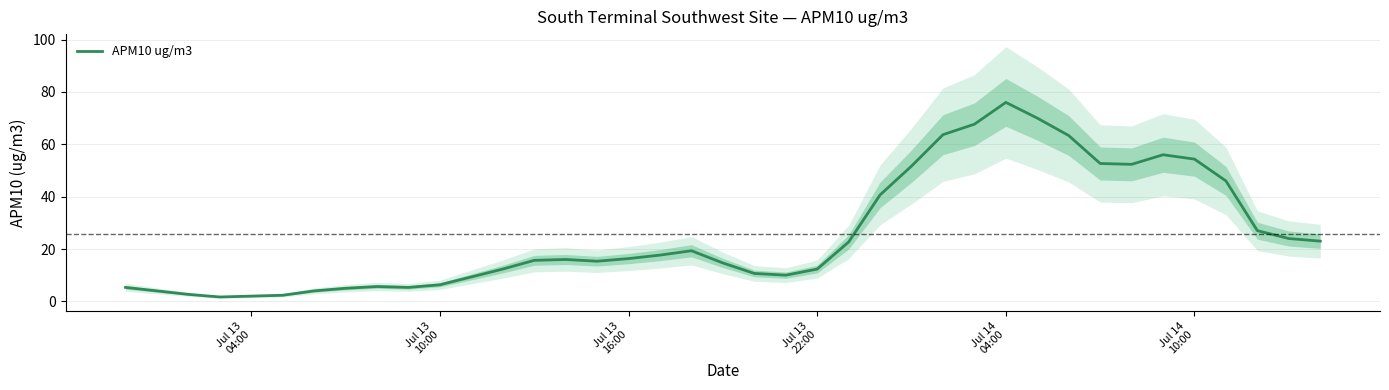

What is the maximum value for APM10 ug/m3?

76.0